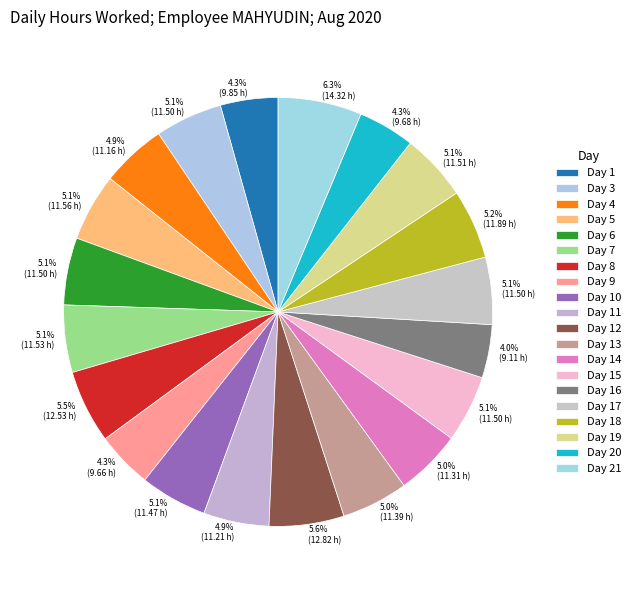

Count the number of slices in the pie.

20